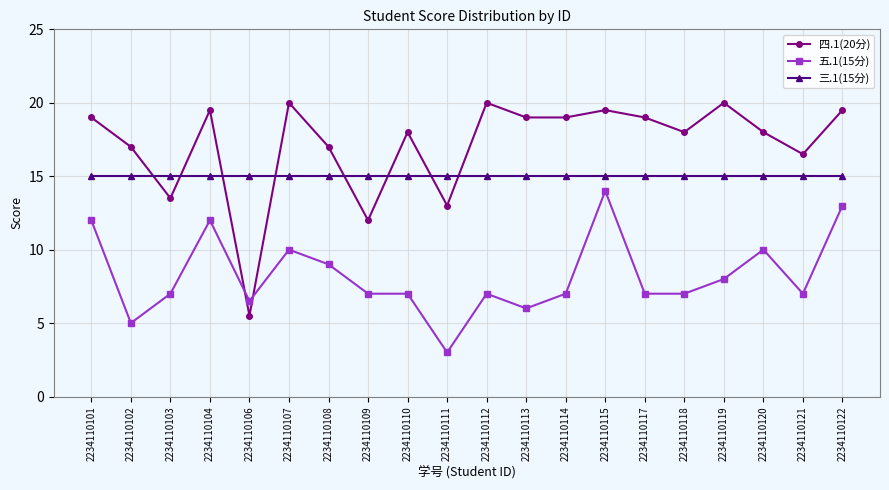

True or false: 三.1(15分) has a value of 15.0 at 2234110120.

True